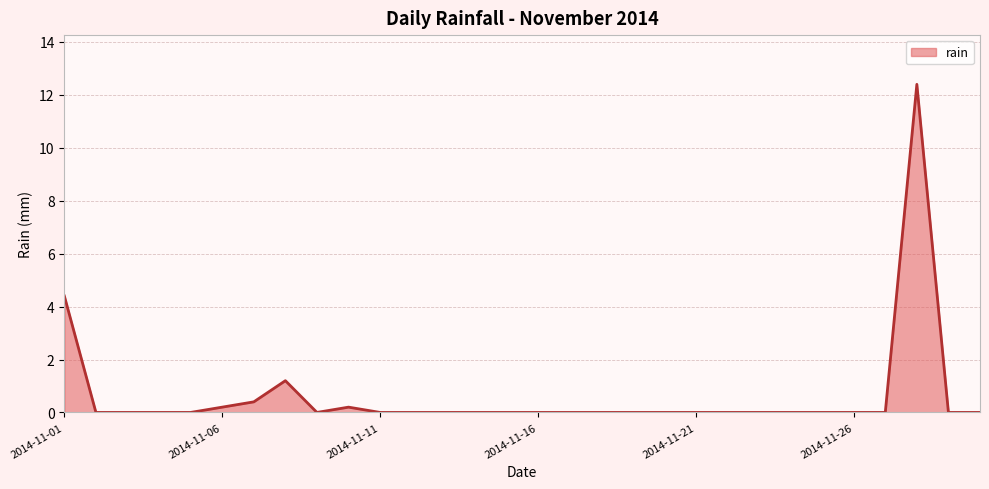

What is the maximum value shown in the chart?

12.4